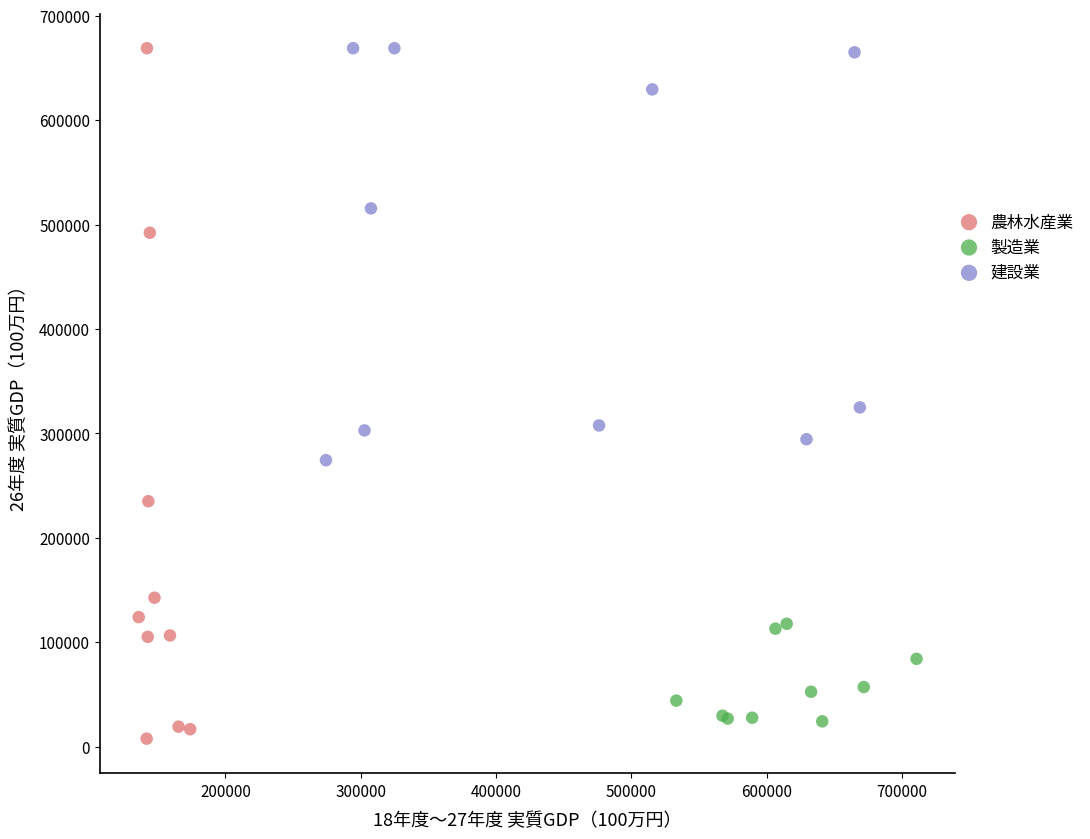

Which series has the largest Y range (max minus min)?

農林水産業